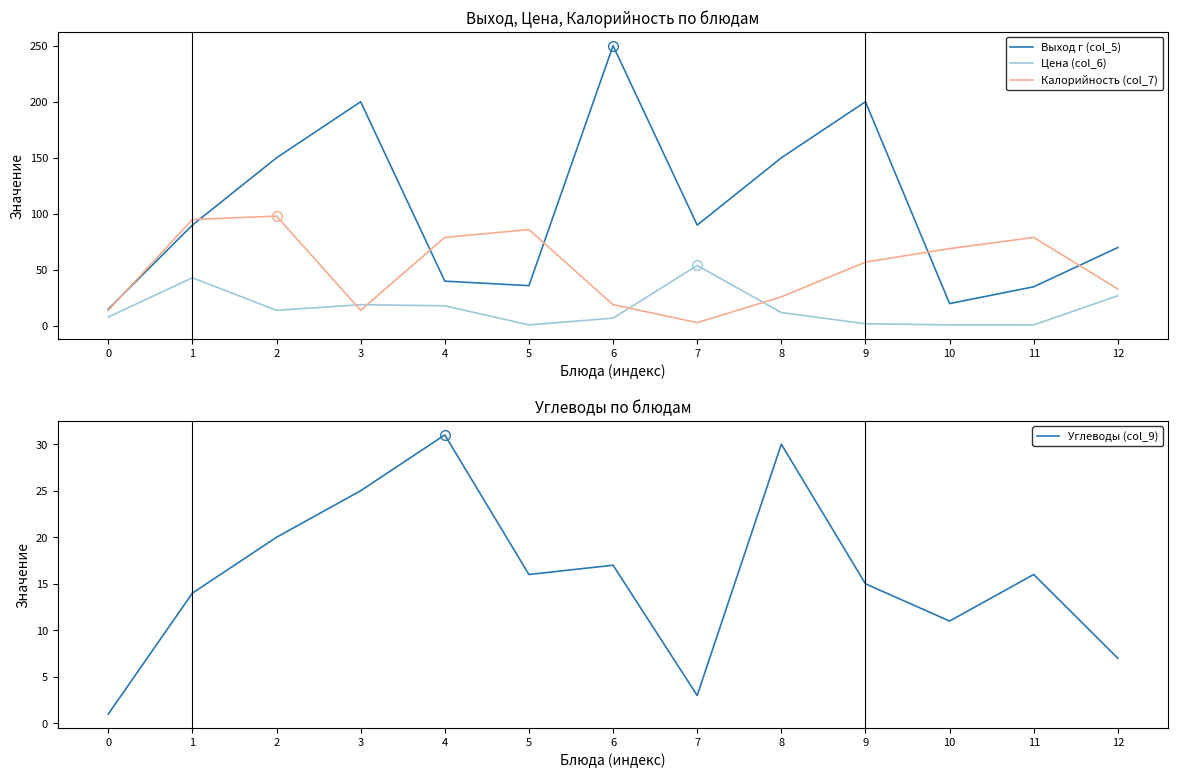

Which series changed the most between 3 and 12?

Выход г (col_5)